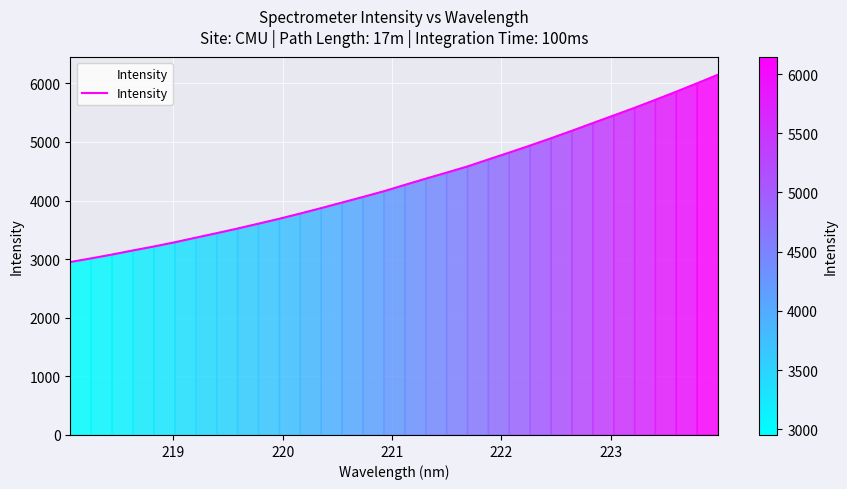

What is the minimum value shown in the chart?

2951.5